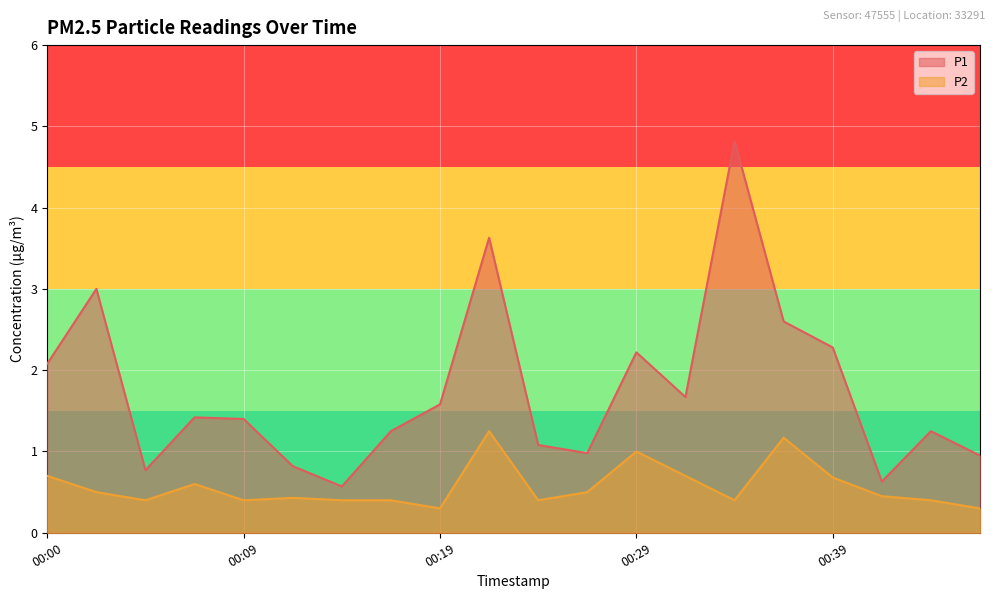

The value of P1 at 00:29 is 2.2. True or false?

True